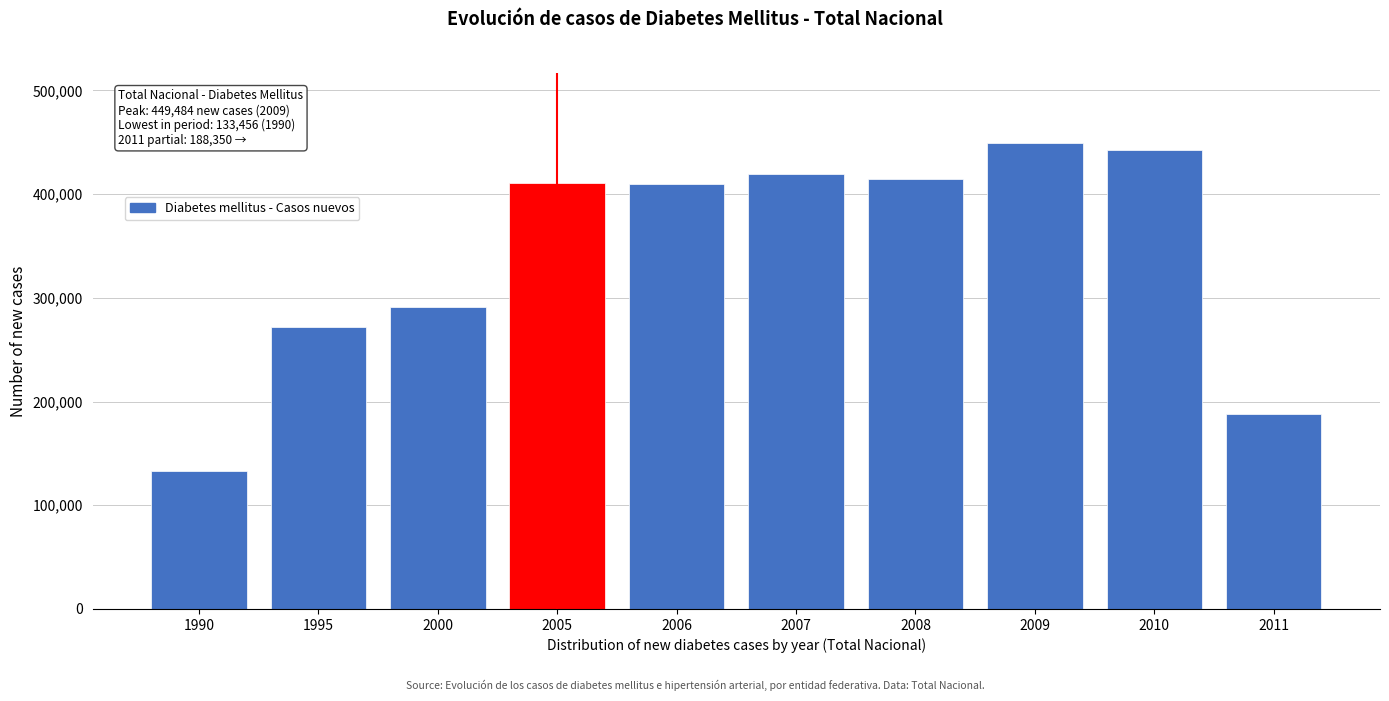

Approximately how many times larger is the value at 2000 compared to 2007?

0.7